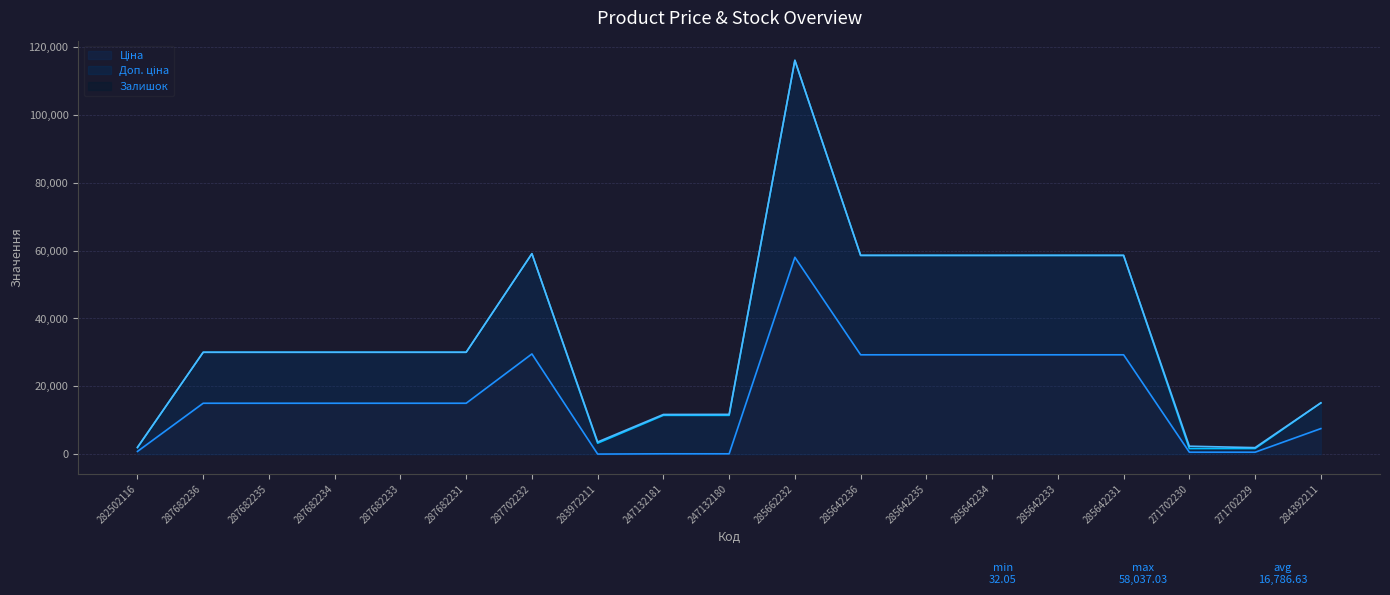

Reading left to right, extract all data points from this chart.

Ціна: 813.0	15019.2	15019.2	15019.2	15019.2	15019.2	29548.9	32.0	113.3	113.3	58037.0	29294.9	29294.9	29294.9	29294.9	29294.9	586.0	586.0	7545.9
Доп. ціна: 2039.8	30038.4	30038.4	30038.4	30038.4	30038.4	59097.9	3597.1	11707.3	11737.3	116086.1	58601.8	58600.8	58589.8	58602.8	58593.8	2350.4	1932.4	15134.8